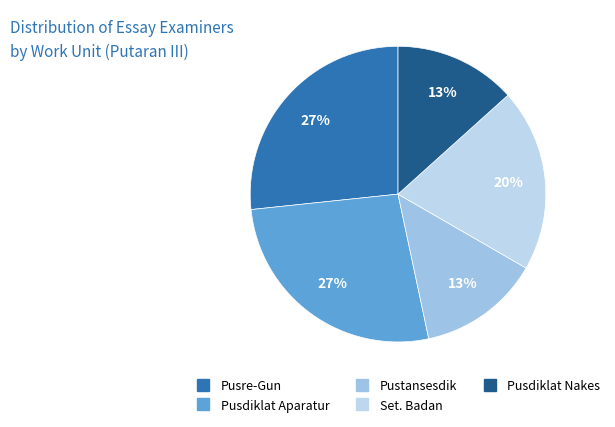

Count the number of slices in the pie.

5